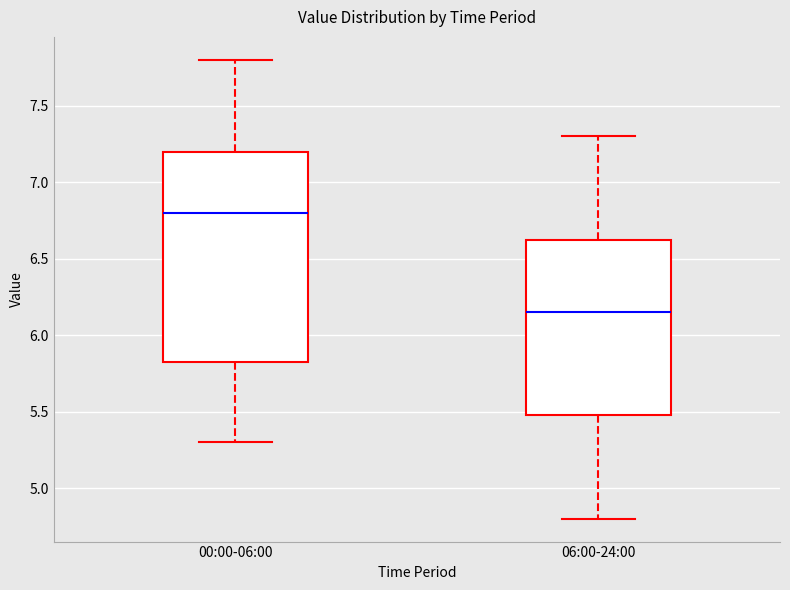

Where does the upper whisker of the box for 00:00-06:00 end on the y-axis? The values are not printed on the chart, so give them approximately, as read against the axis.

7.80